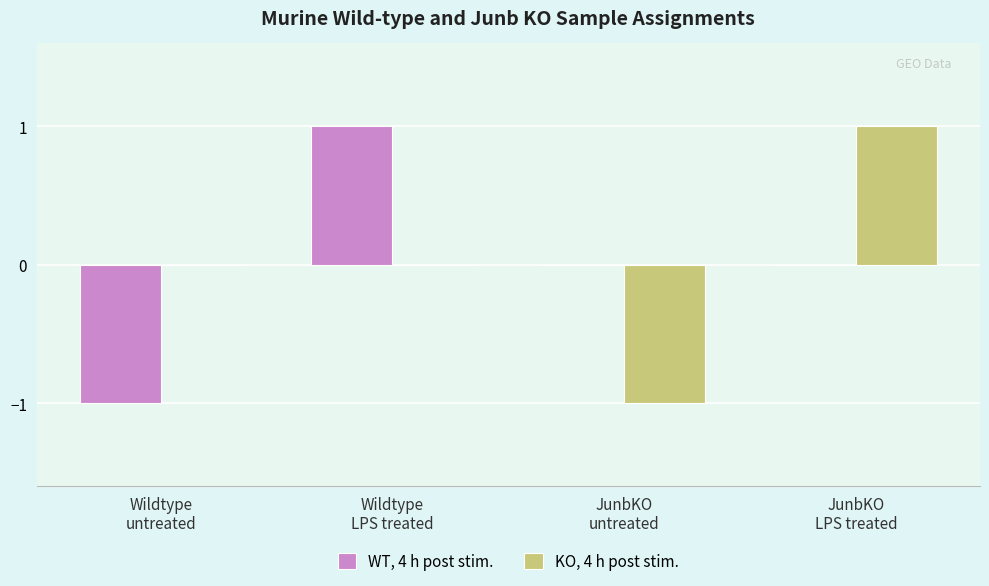

What are all the series names shown in the legend?

WT, 4 h post stim., KO, 4 h post stim.